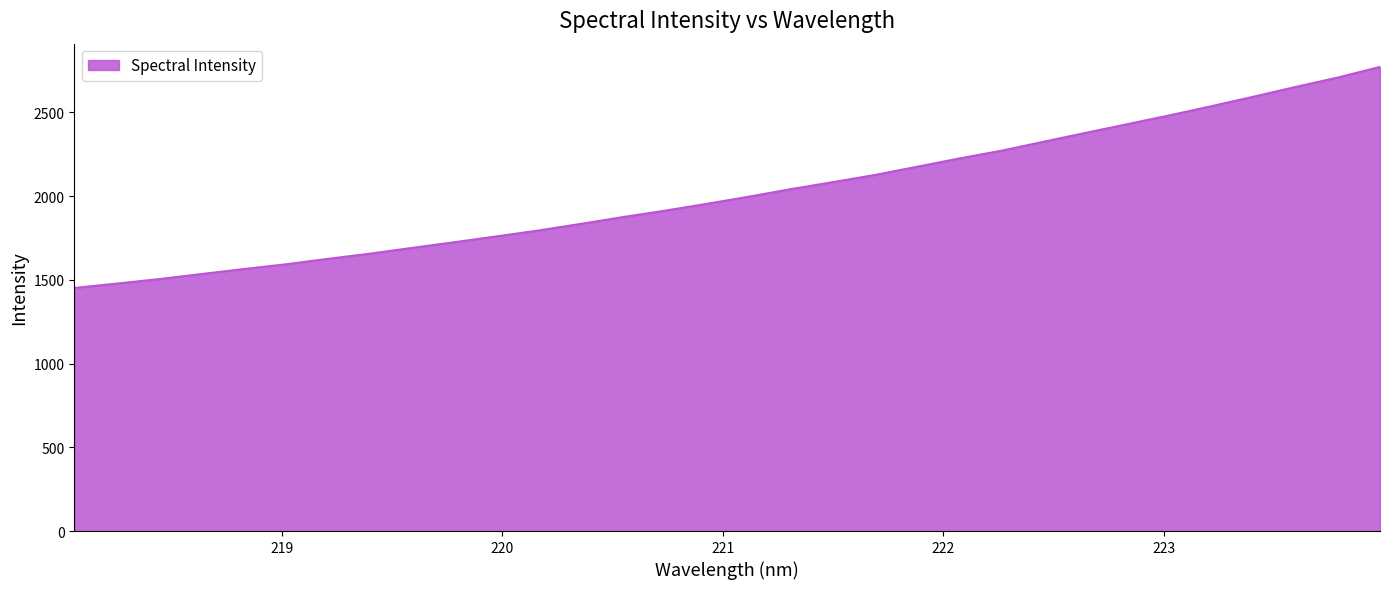

What is the difference between the maximum and minimum values?

1320.1